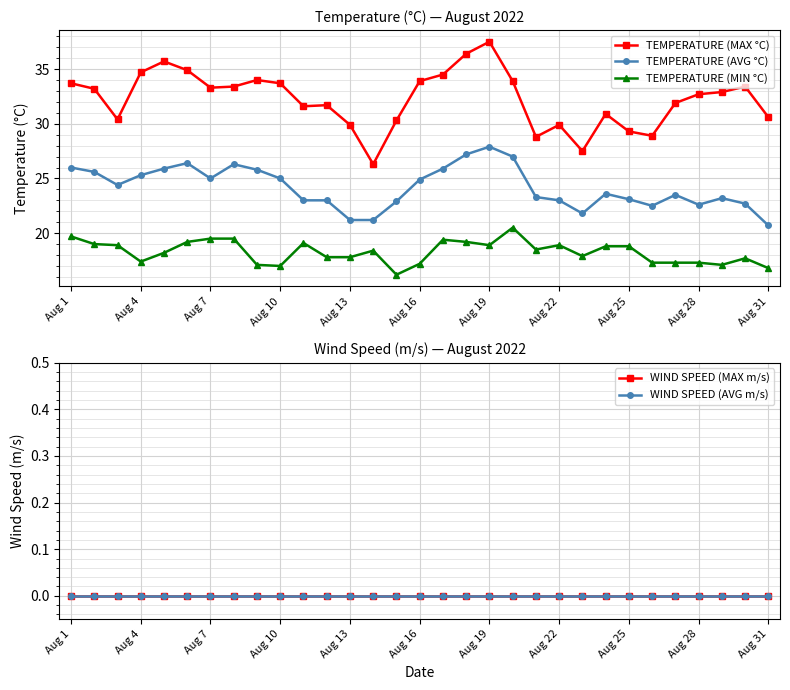

The value of TEMPERATURE (MAX °C) at 19 is 17.6. True or false?

False